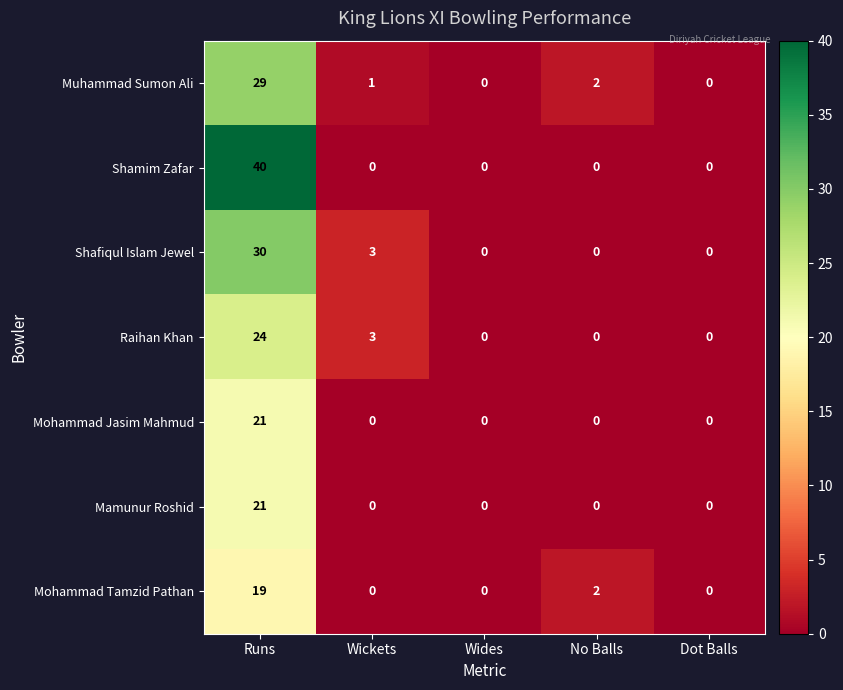

At which category is the sum across all series the highest?

Runs